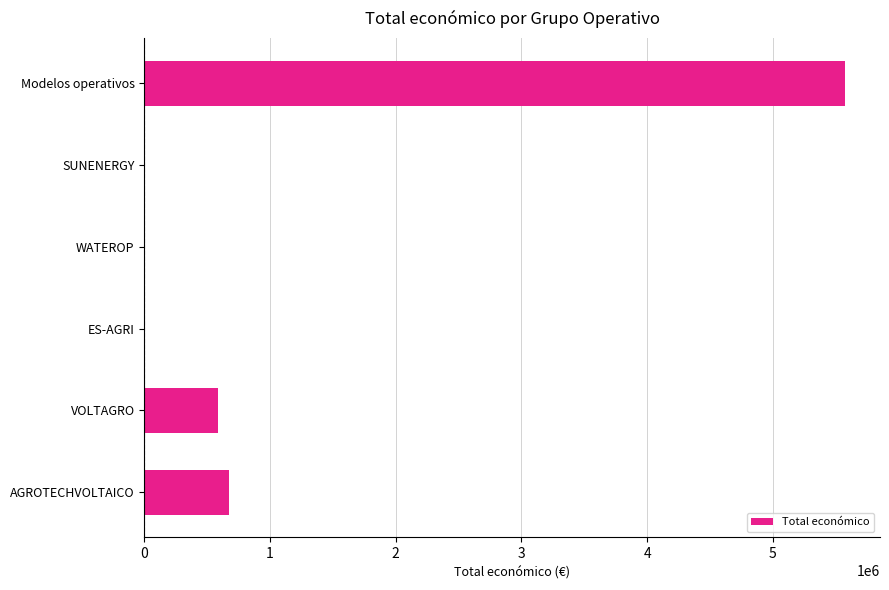

The chart shows a value of 585460 at VOLTAGRO. True or false?

True